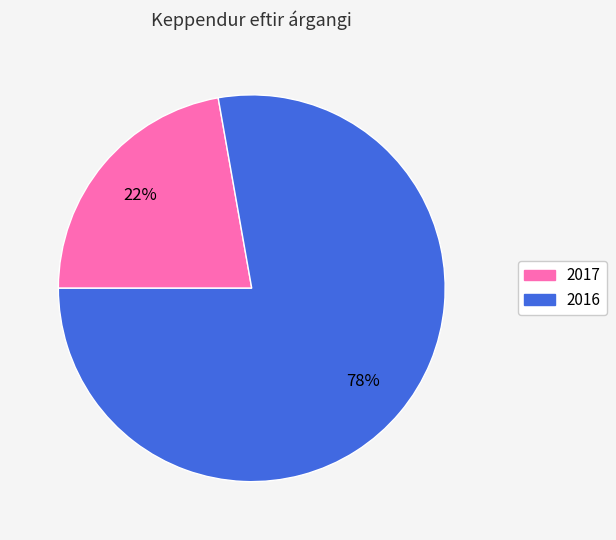

What is the ratio of the value at 2016 to the value at 2017?

3.5